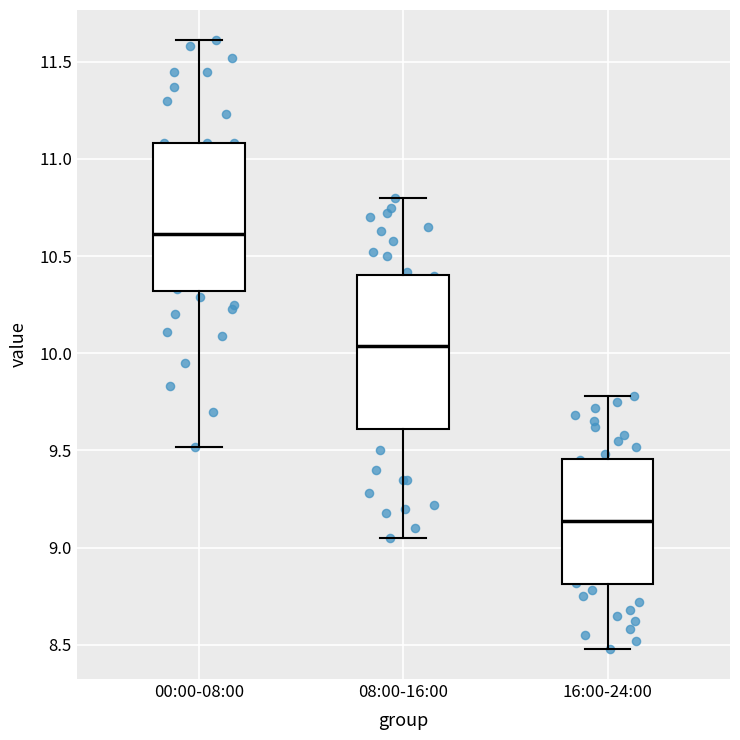

Reading left to right, read every box against the y-axis: the position of its median line, the range the box covers, and the ends of its whiskers. The values are not printed on the chart, so give them approximately, as read against the axis.

00:00-08:00: median 10.60, box 10.30 to 11.10, whiskers 9.50 to 11.60
08:00-16:00: median 10.05, box 9.60 to 10.40, whiskers 9.05 to 10.80
16:00-24:00: median 9.15, box 8.80 to 9.45, whiskers 8.50 to 9.80